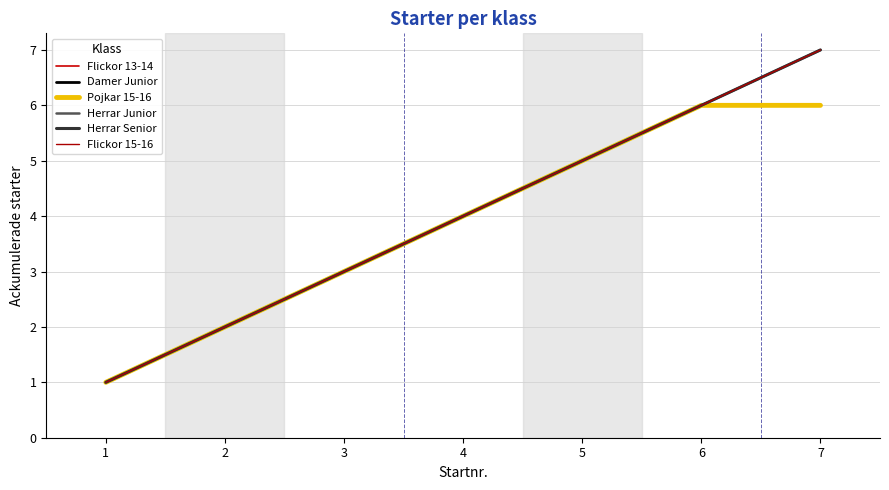

Is this an area chart (filled region under the line)?

No